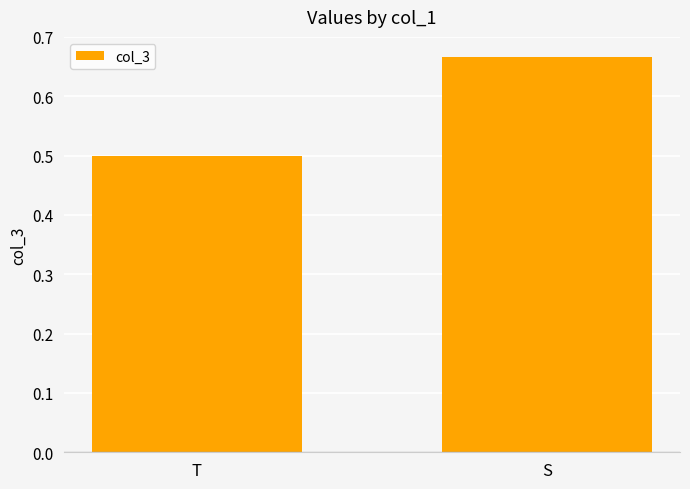

Which label corresponds to the largest value in the chart?

S